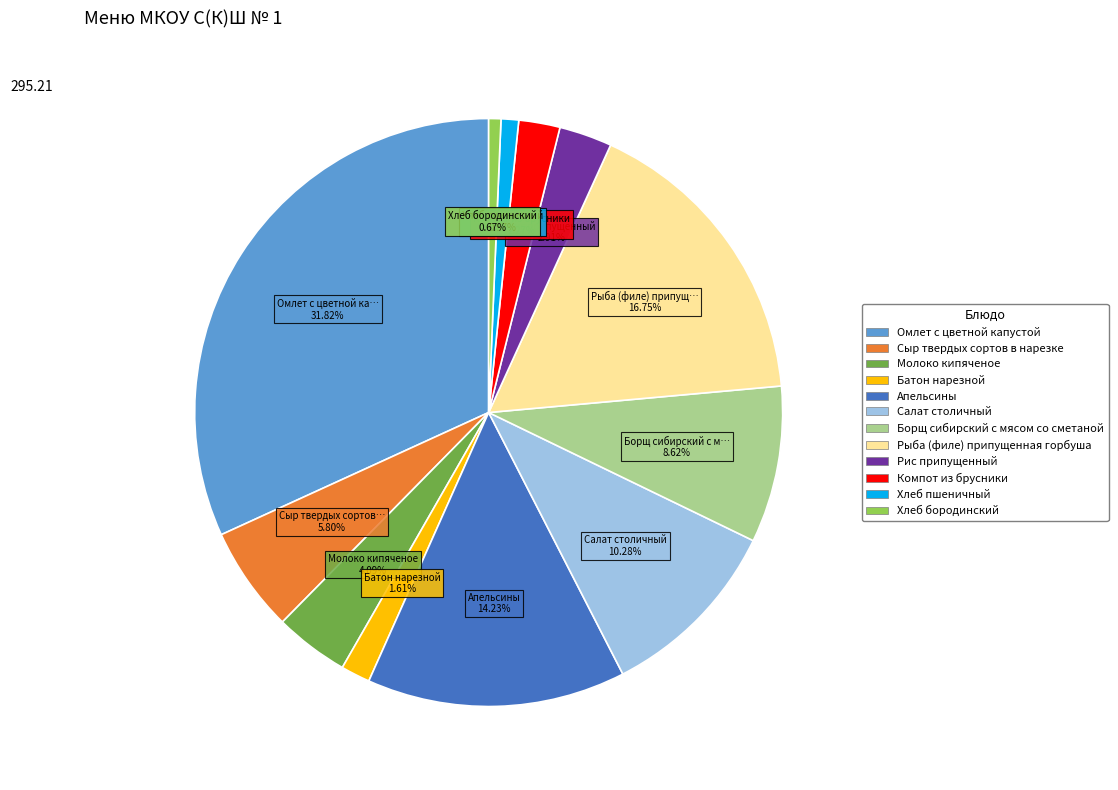

What is the largest slice in the pie chart?

Омлет с цветной капустой